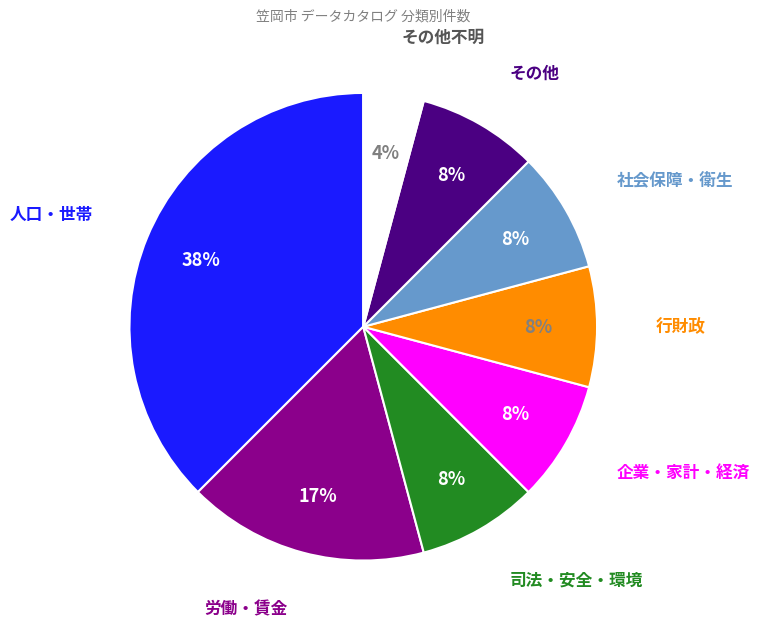

To the nearest percent, what is the average slice percentage?

12%